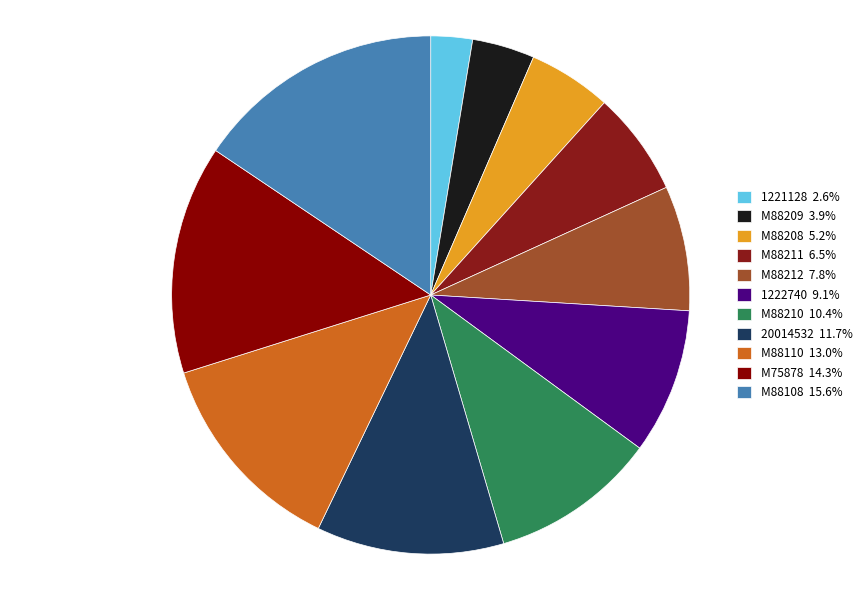

Rank the categories by value from lowest to highest.

1221128, M88209, M88208, M88211, M88212, 1222740, M88210, 20014532, M88110, M75878, M88108